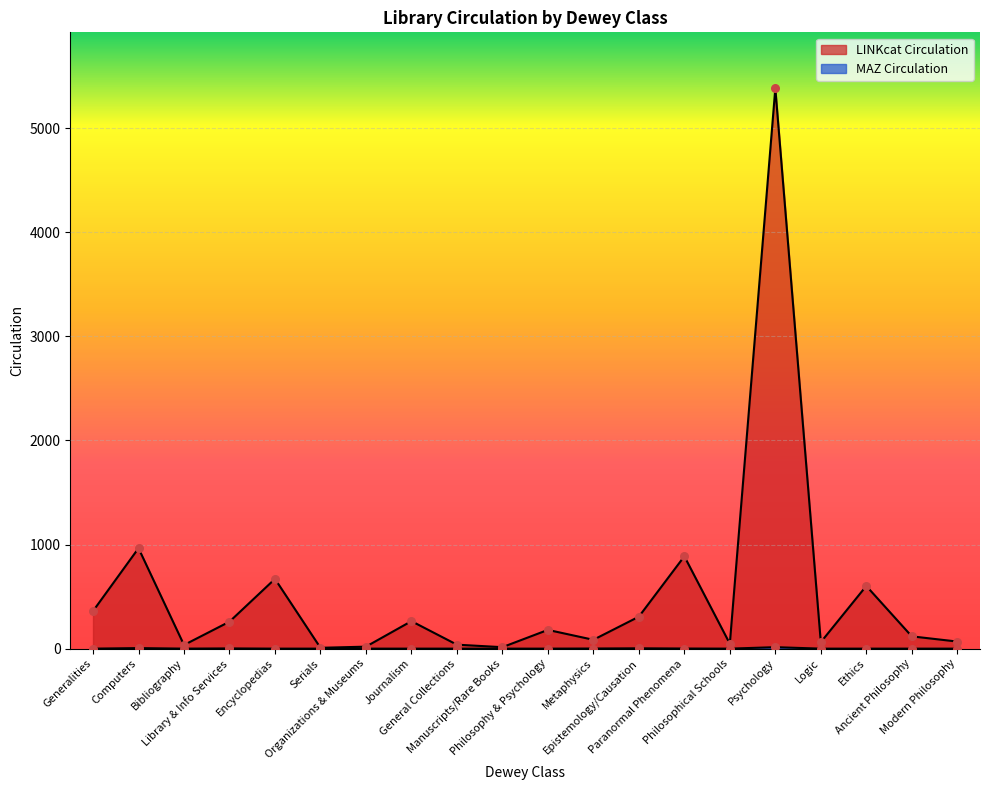

Is the value of MAZ Circulation at Epistemology/Causation greater than the value of LINKcat Circulation at Epistemology/Causation?

No